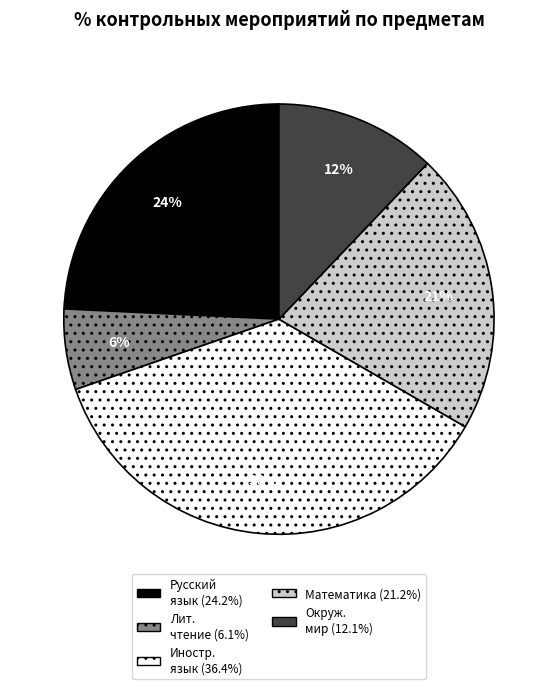

To the nearest percent, what is the average slice percentage?

20%